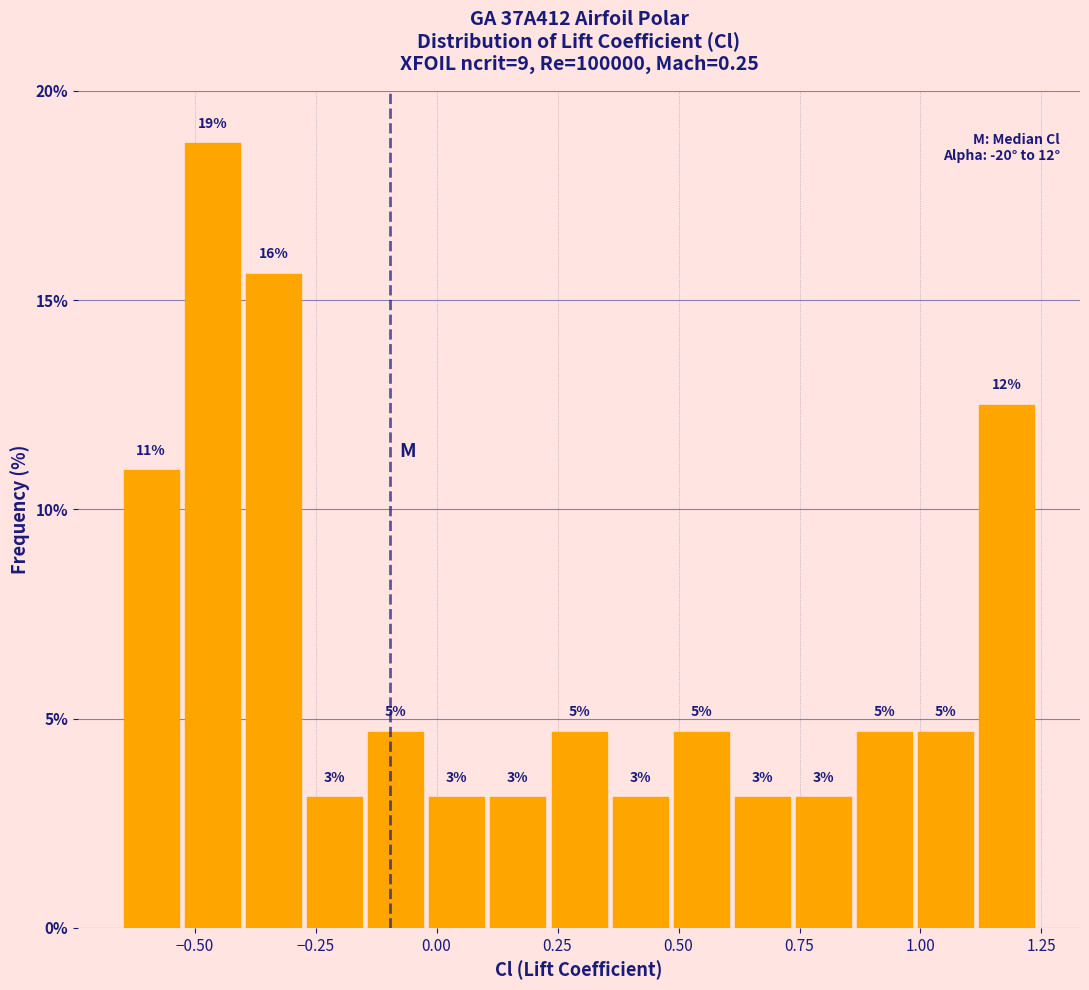

Around what value on the x-axis is the tallest bar? Give the approximate position of its centre, as read against the axis.

-0.45